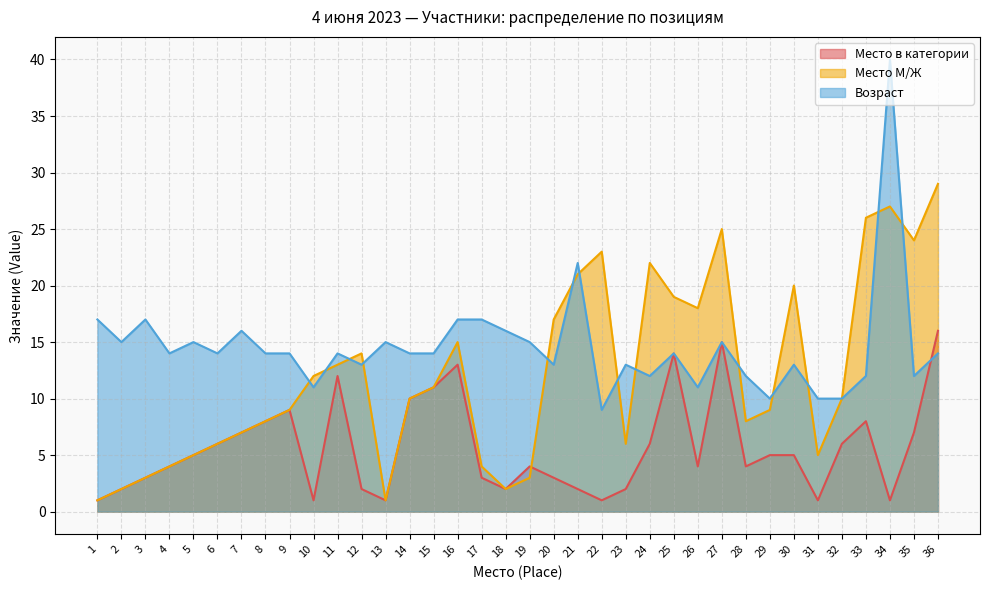

What is the total value across all series at 24?

40